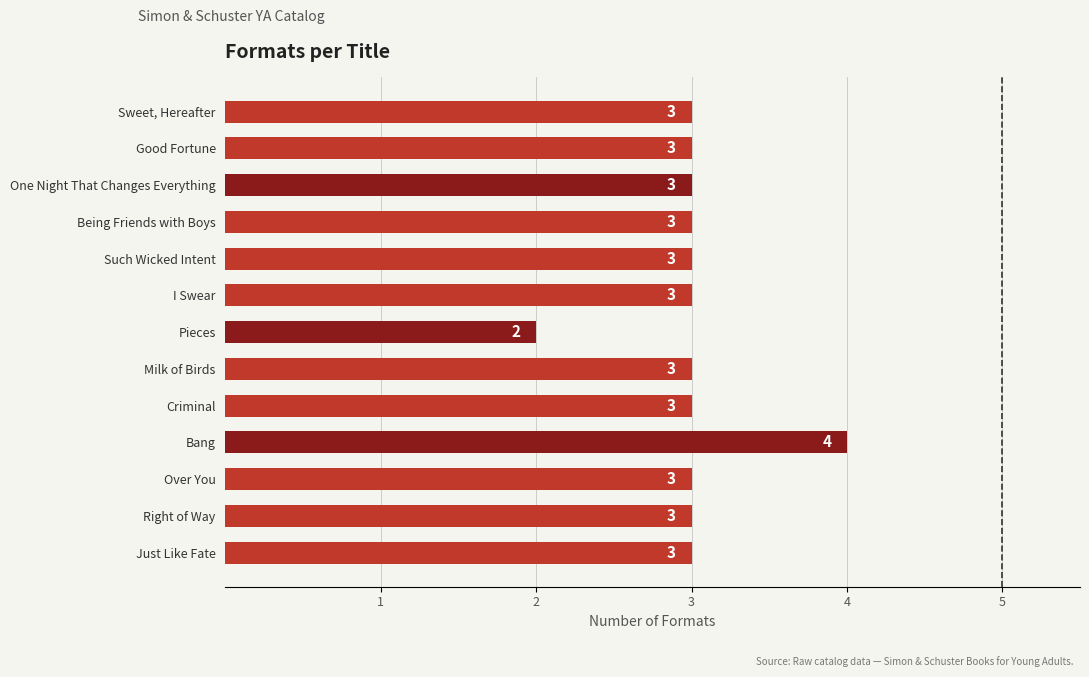

What is the sum of the values at Bang and Pieces?

6